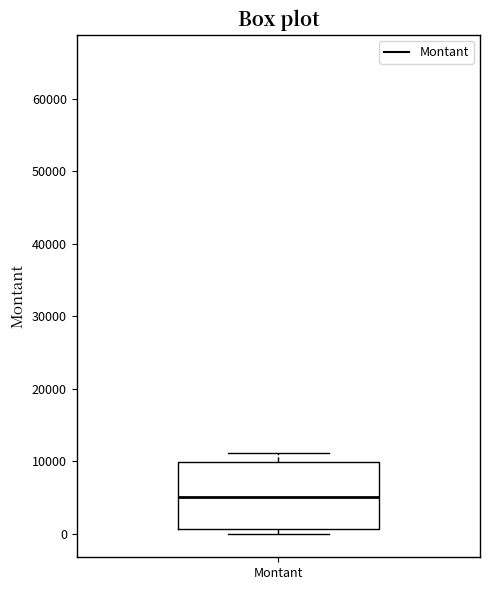

Read this box plot against the y-axis: the position of the median line, the range covered by the box, and the ends of both whiskers. The values are not printed on the chart, so give them approximately, as read against the axis.

median 5000, box 1000 to 10000, whiskers 0 to 11000